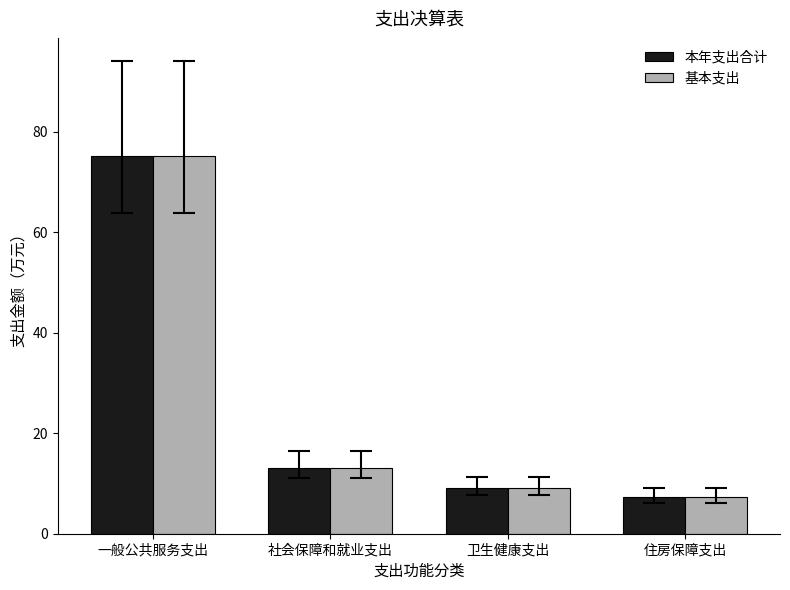

Is the value of 基本支出 at 社会保障和就业支出 greater than the value of 本年支出合计 at 一般公共服务支出?

No